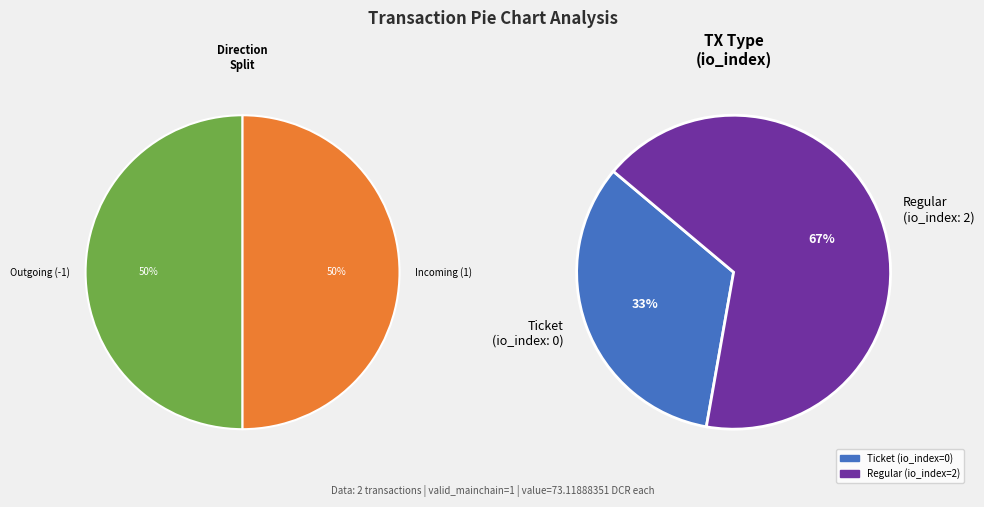

How many segments does this pie chart have?

2